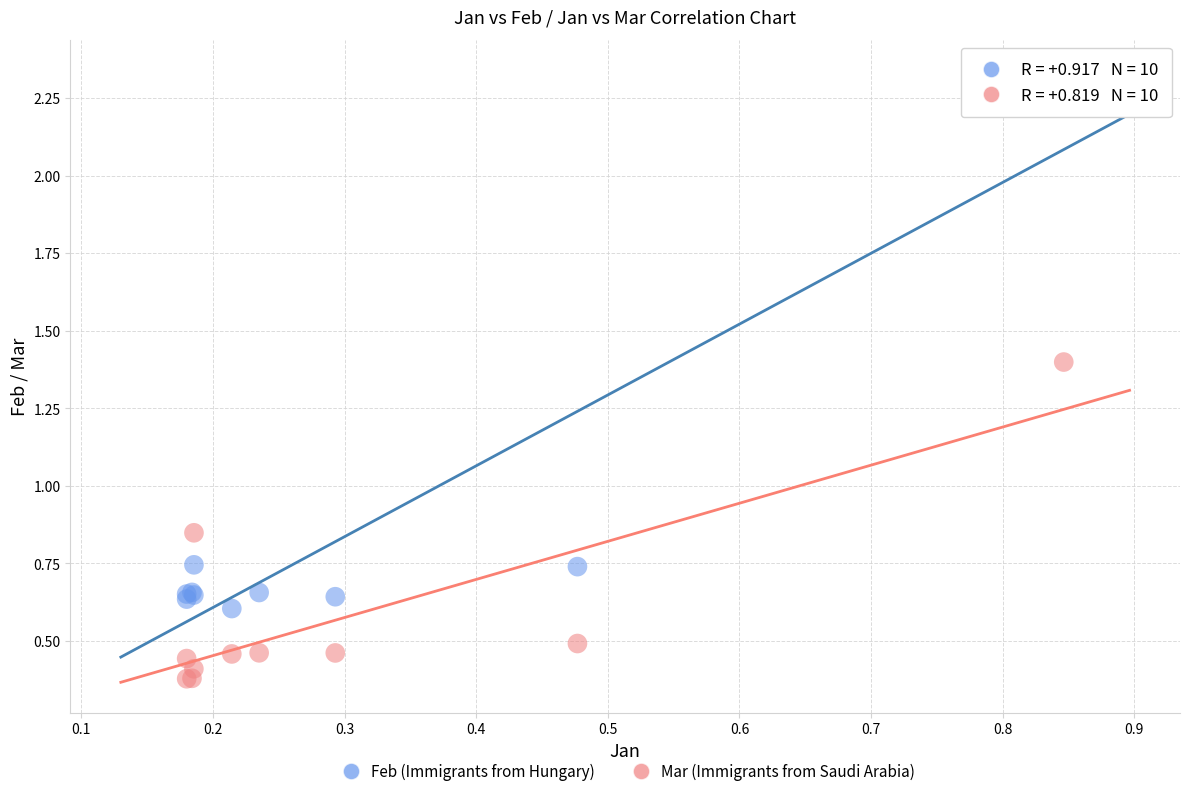

Which series has the largest Y range (max minus min)?

Feb (Immigrants from Hungary)